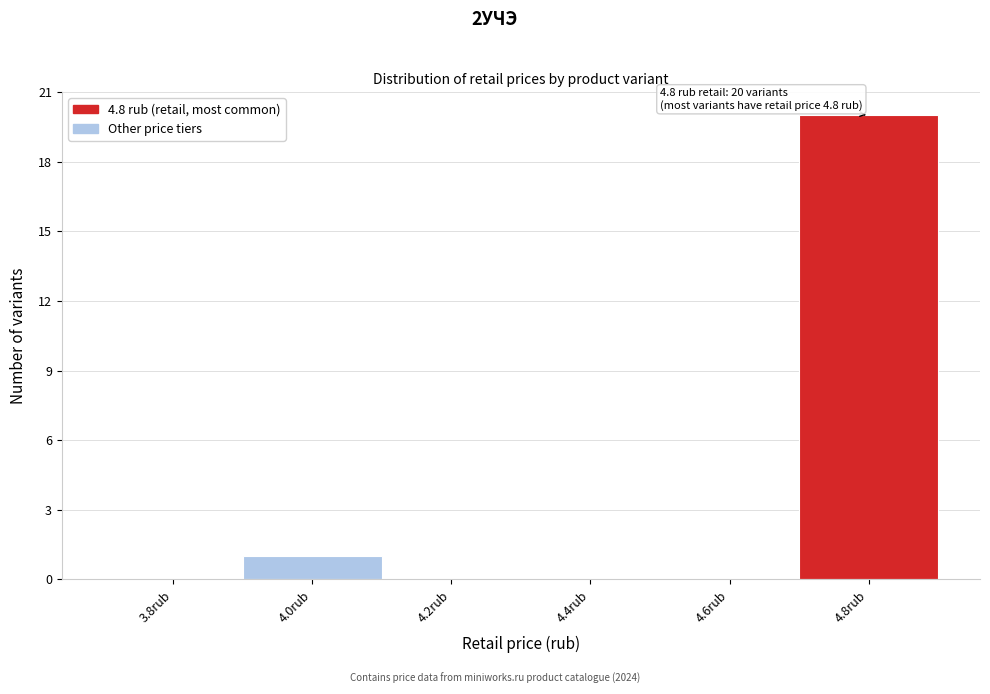

Reading left to right, what are all the values shown in this chart?

3.8rub=0	4.0rub=1	4.2rub=0	4.4rub=0	4.6rub=0	4.8rub=20